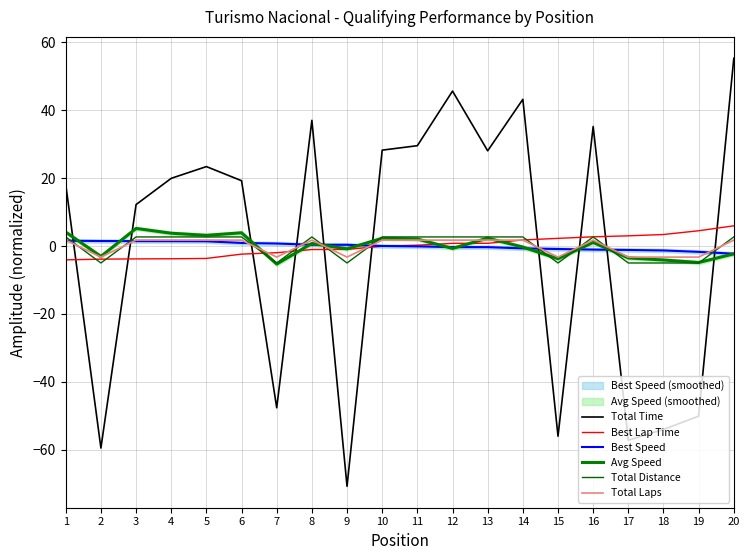

Is the value of Best Speed at 13 greater than the value of Total Distance at 5?

No